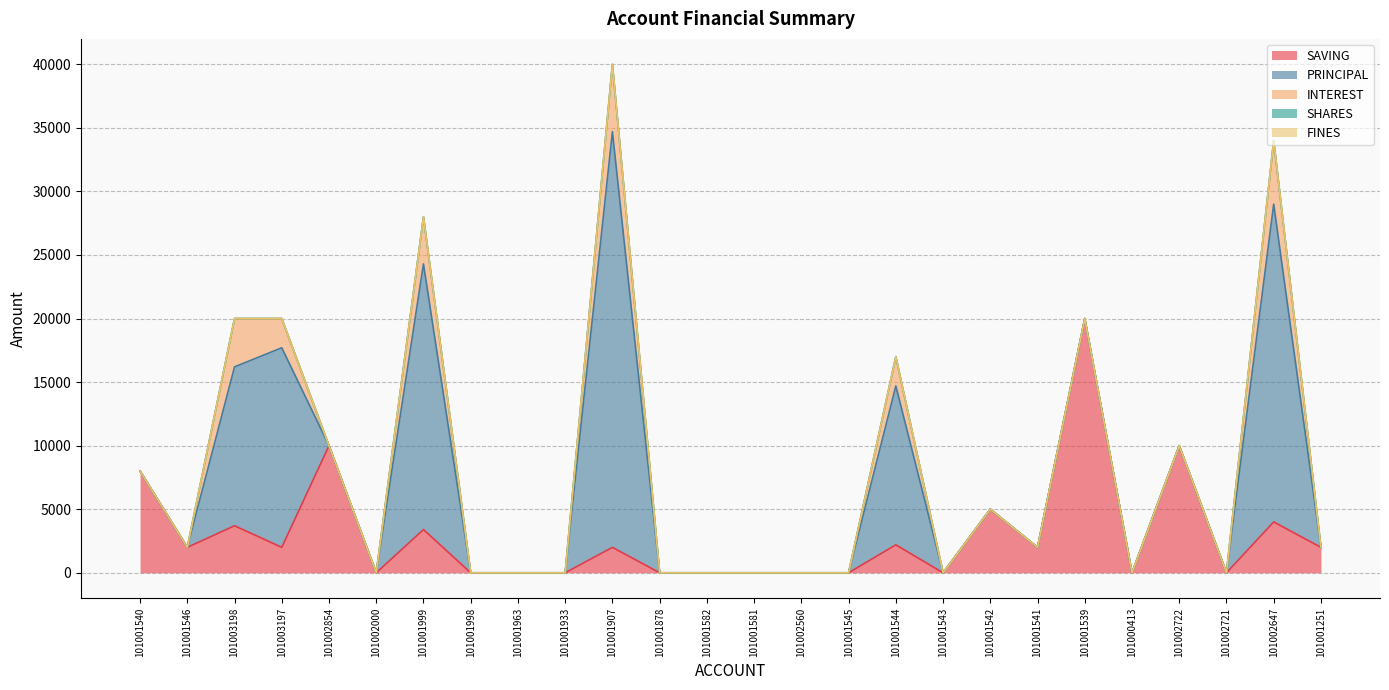

How many series are shown in this chart?

5